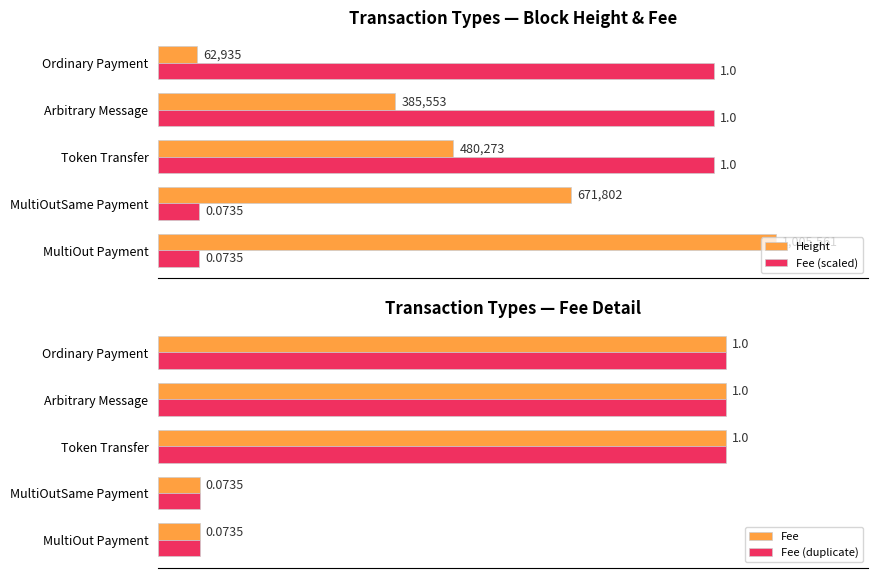

What is the difference between the maximum and minimum values in the Fee (scaled) series?

838487.0